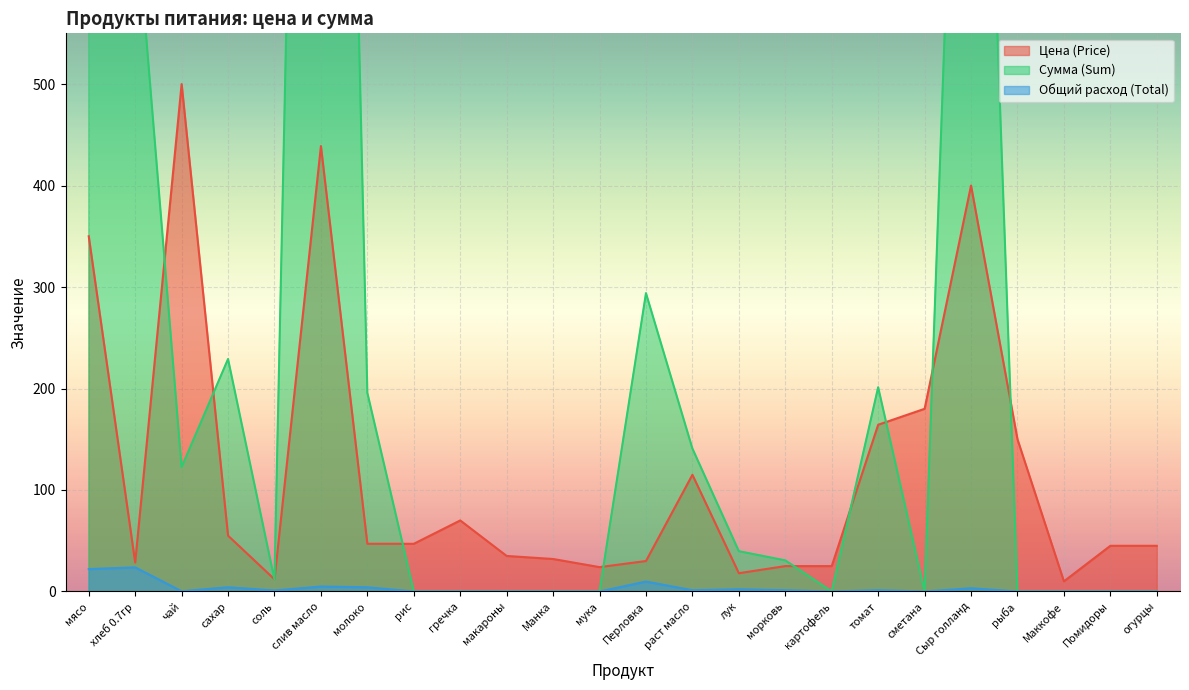

At which category does the chart reach its minimum across all series?

рис